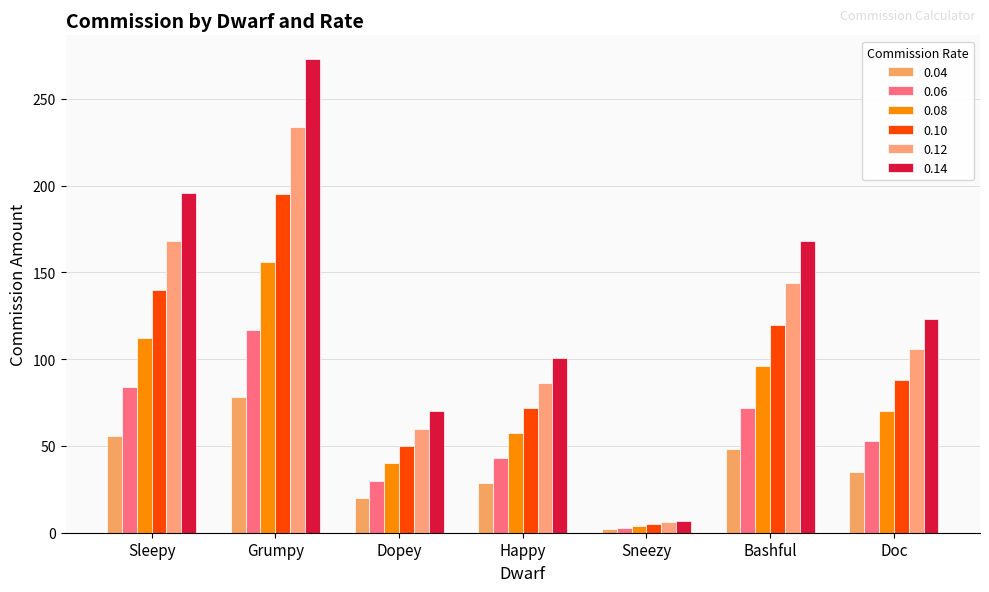

The value of 0.12 at Happy is 86.4. True or false?

True